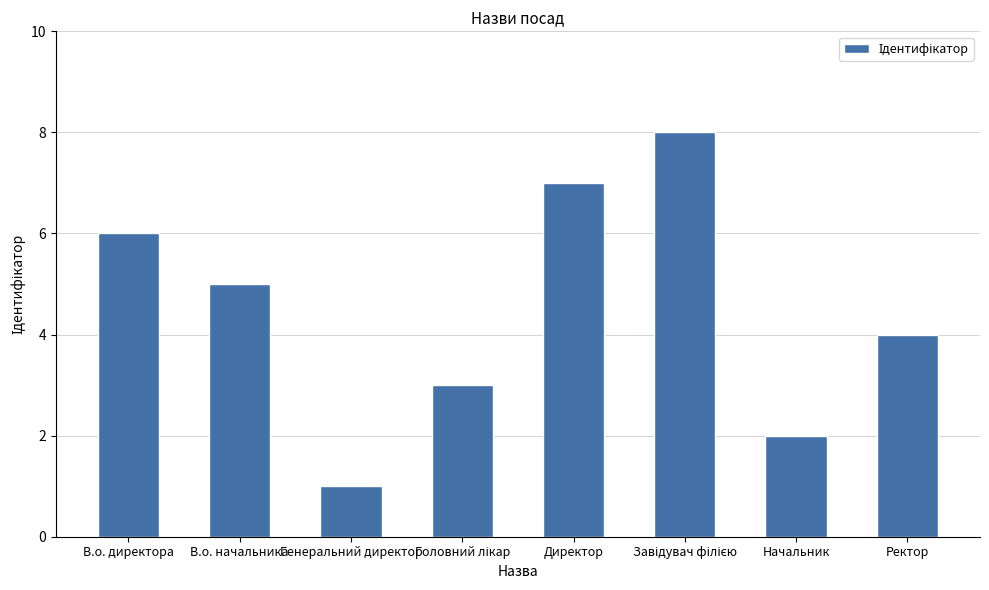

What is the change in value from В.о. начальника to Директор?

+2